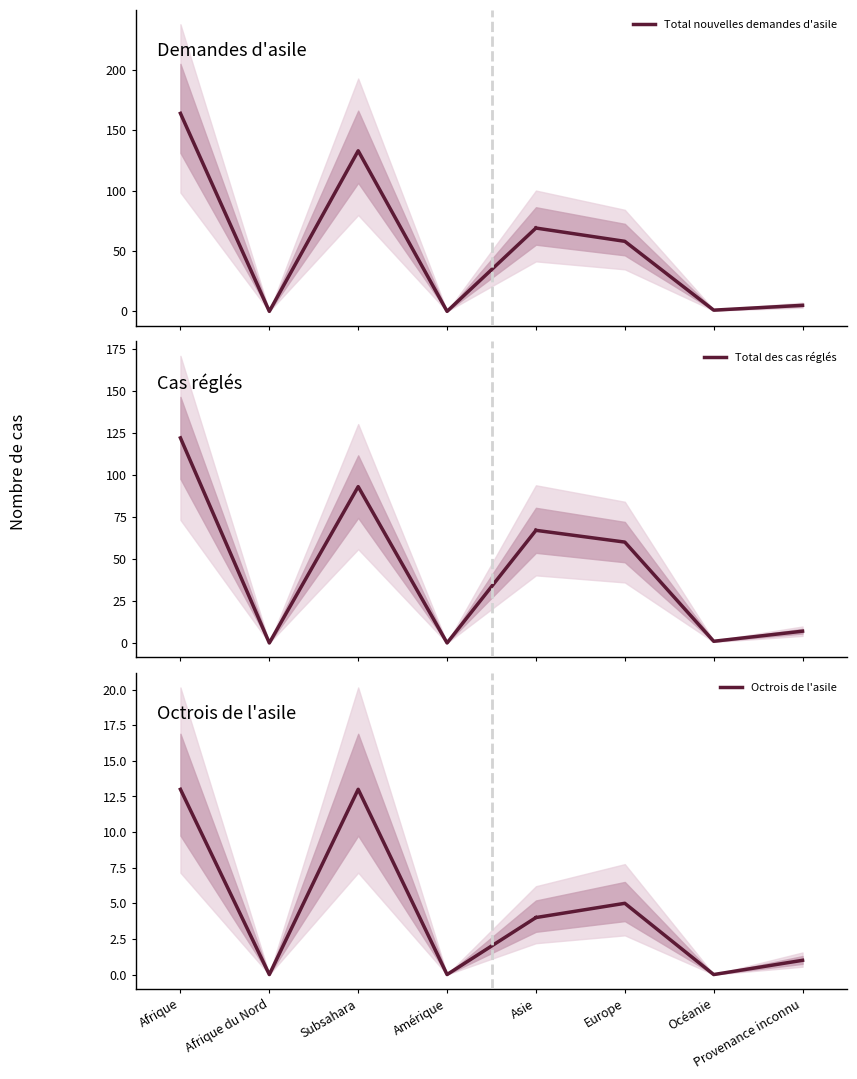

What is the difference between the maximum and minimum values in the Total des cas réglés series?

122